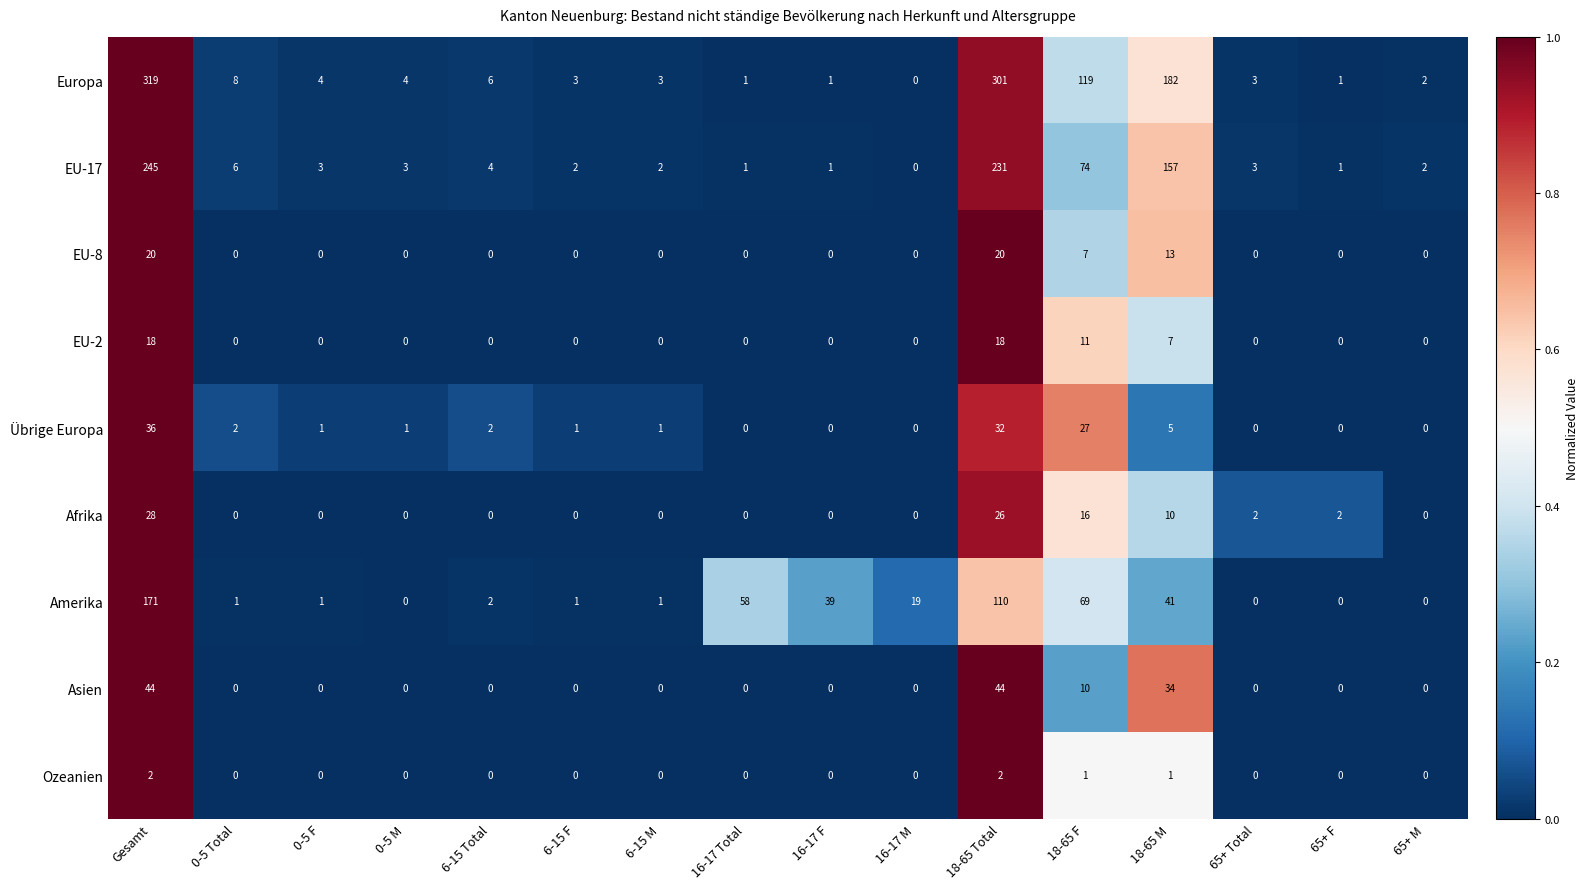

Which series has the largest total across all categories?

Europa